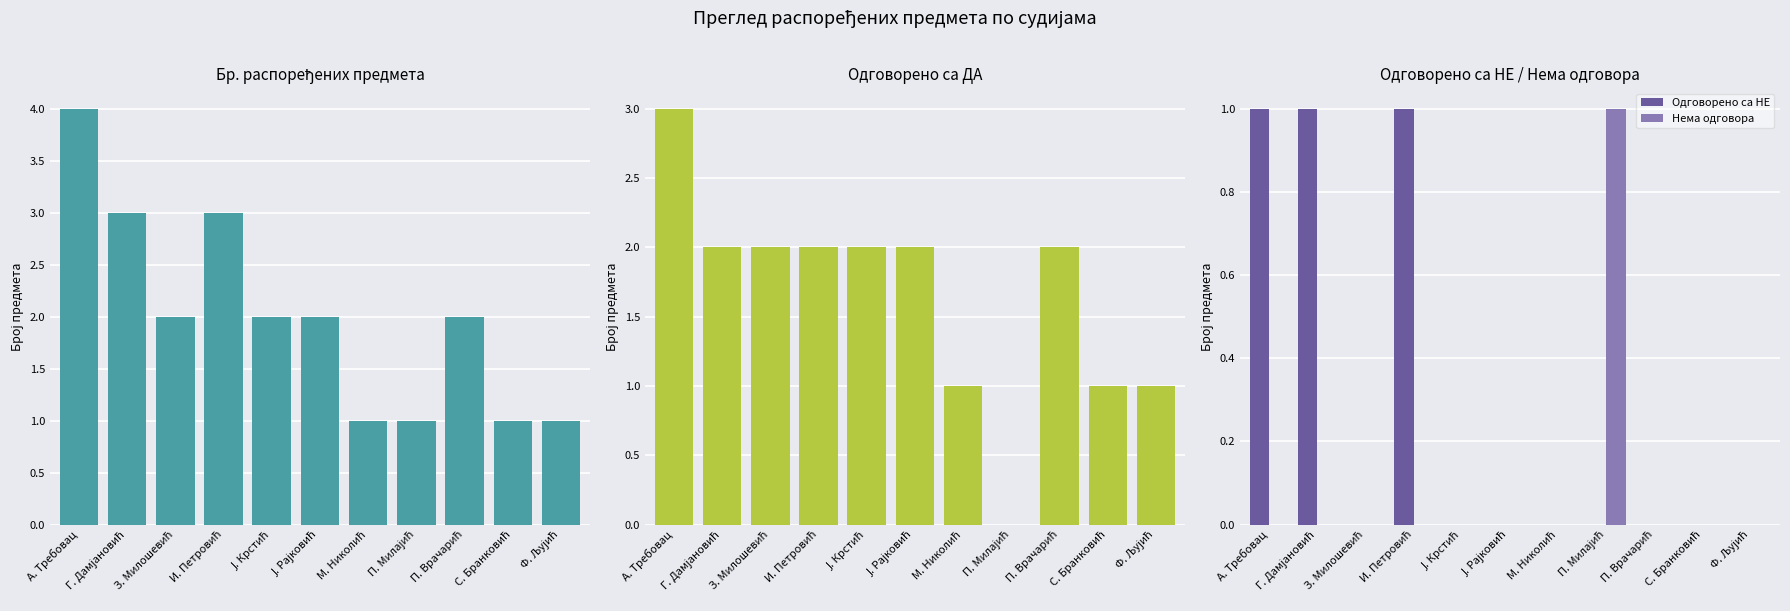

The value of Бр. распоређених предмета at Ј. Крстић is 3. True or false?

False